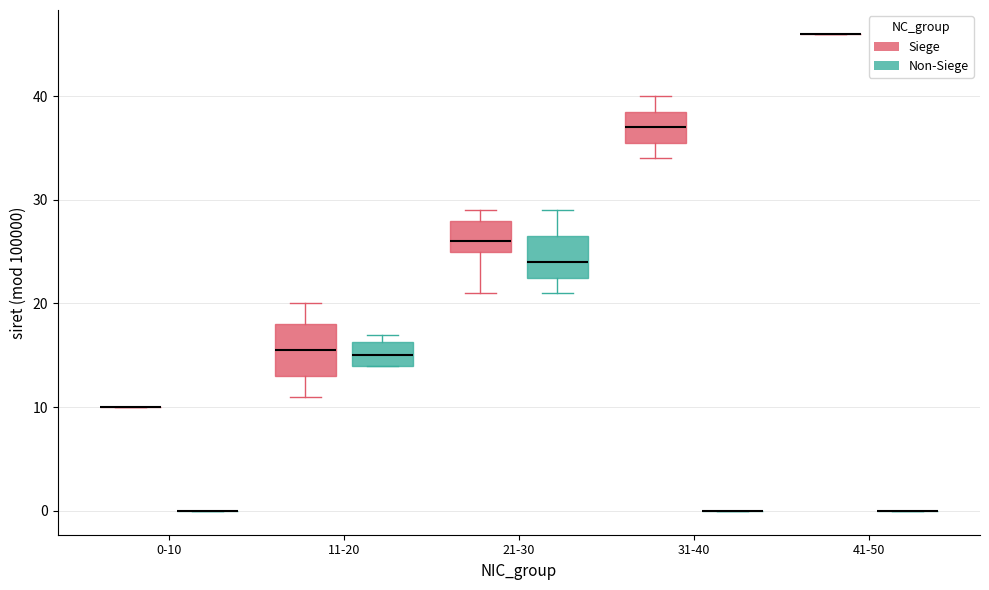

Which box is the tallest, from its lower edge to its upper edge?

11-20 (Siege)